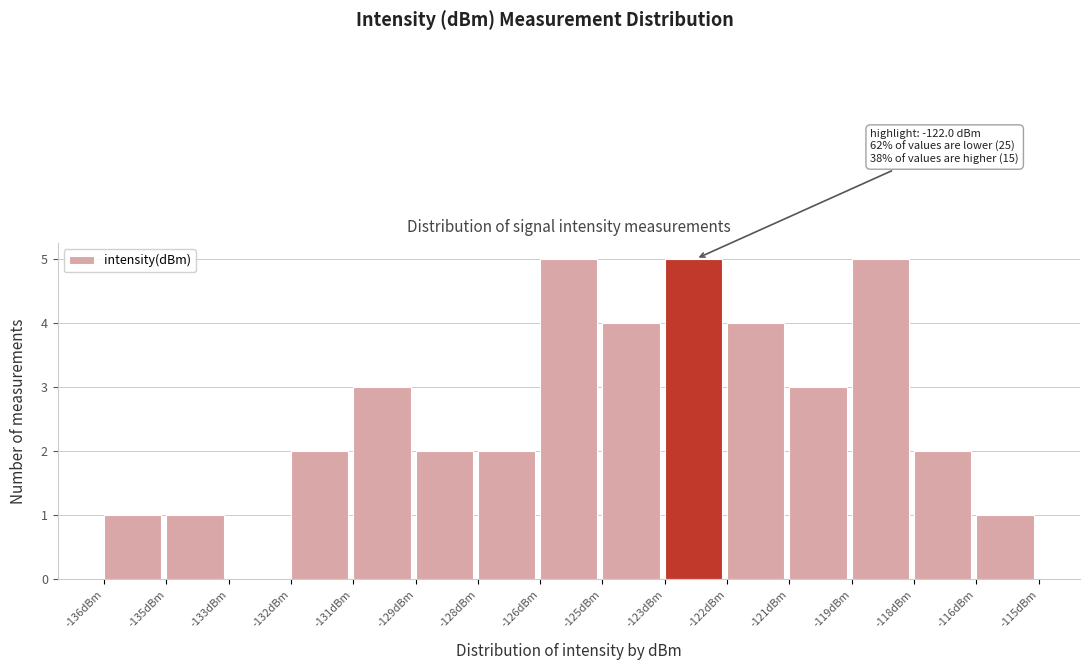

Reading left to right, what are all the values shown in this chart?

-136dBm=1	-135dBm=1	-133dBm=0	-132dBm=2	-131dBm=3	-129dBm=2	-128dBm=2	-126dBm=5	-125dBm=4	-123dBm=5	-122dBm=4	-121dBm=3	-119dBm=5	-118dBm=2	-116dBm=1